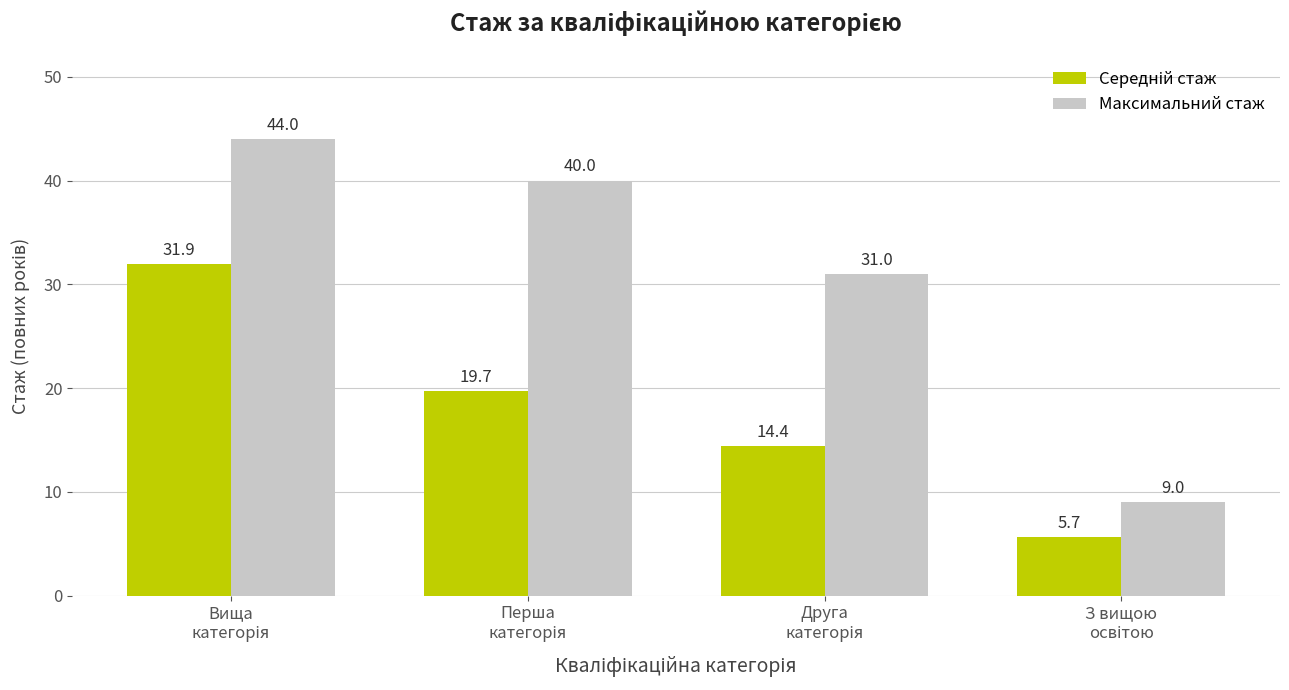

What is the value of the Максимальний стаж bar at the 3rd from the left?

31.0